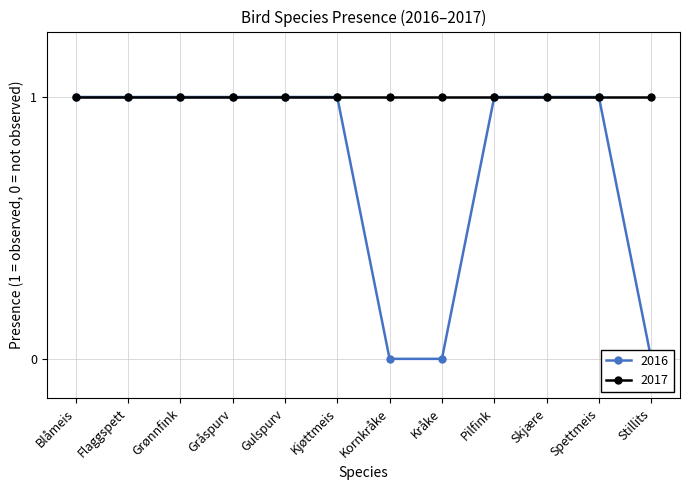

What is the label of the 2nd point from the right?

Spettmeis